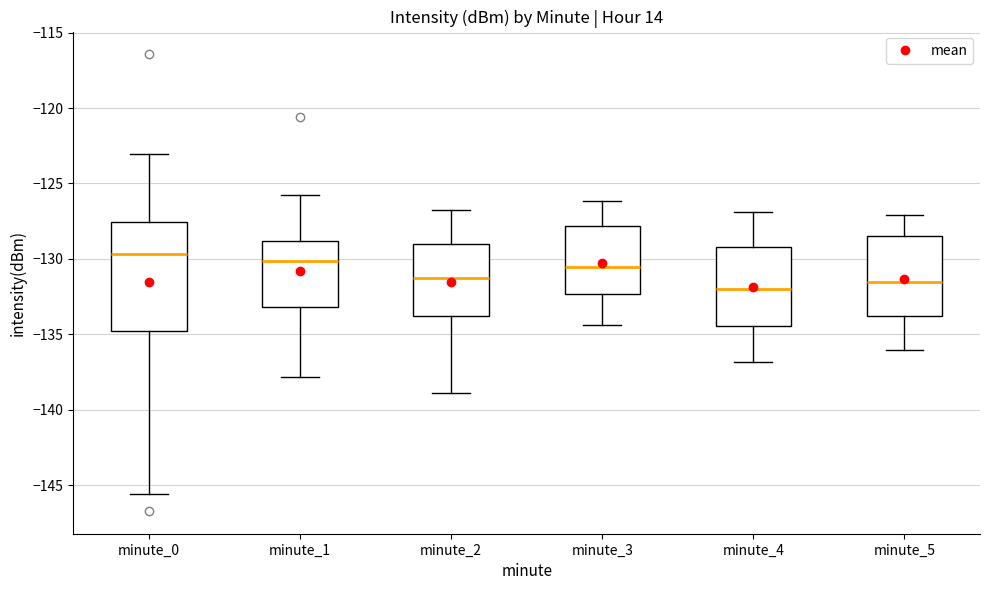

Reading left to right, read every box against the y-axis: the position of its median line, the range the box covers, and the ends of its whiskers. The values are not printed on the chart, so give them approximately, as read against the axis.

minute_0: median -129.5, box -135.0 to -127.5, whiskers -145.5 to -123.0
minute_1: median -130.0, box -133.0 to -129.0, whiskers -138.0 to -126.0
minute_2: median -131.5, box -134.0 to -129.0, whiskers -139.0 to -127.0
minute_3: median -130.5, box -132.5 to -128.0, whiskers -134.5 to -126.0
minute_4: median -132.0, box -134.5 to -129.0, whiskers -137.0 to -127.0
minute_5: median -131.5, box -134.0 to -128.5, whiskers -136.0 to -127.0